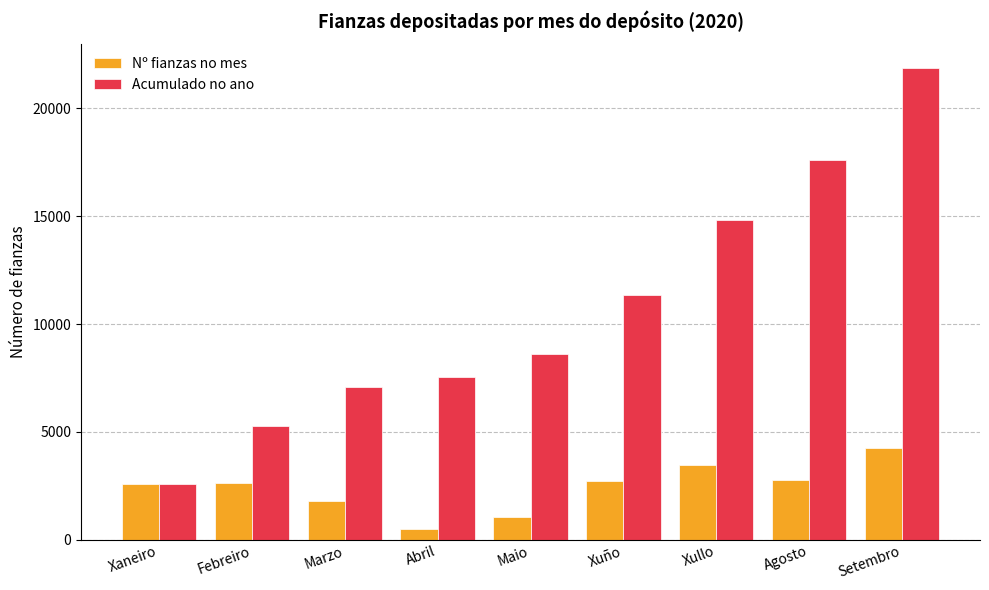

What is the total value across all series at Agosto?

20371